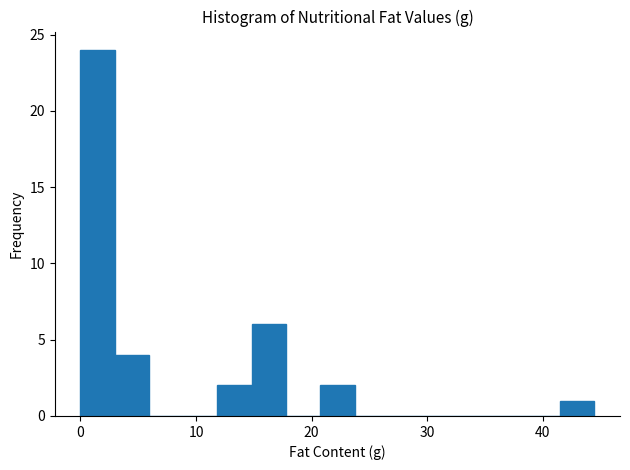

Around what value on the x-axis is the tallest bar? Give the approximate position of its centre, as read against the axis.

1